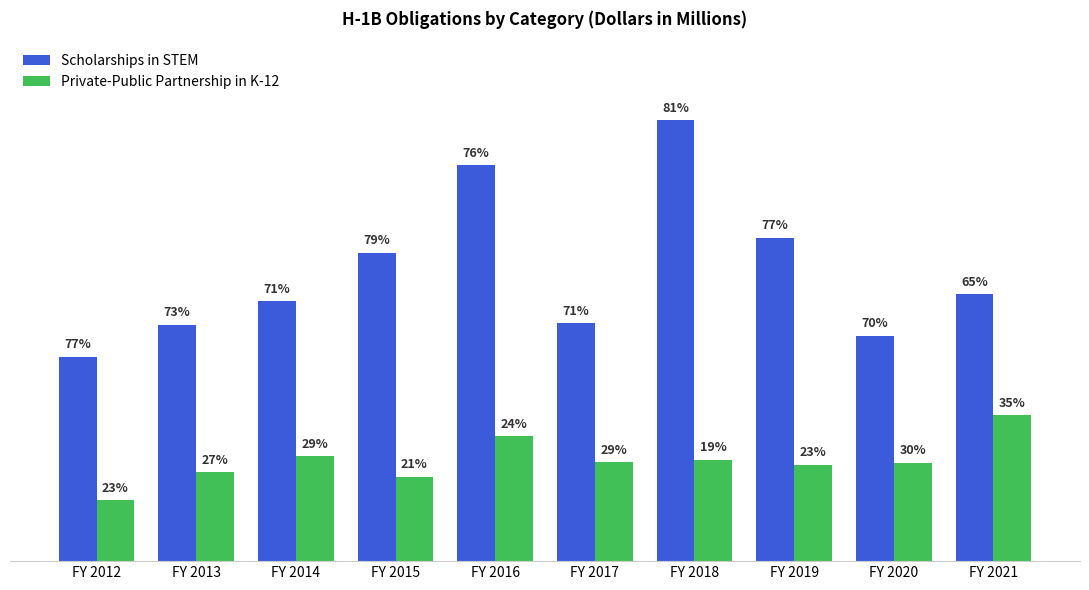

What are all the series names shown in the legend?

Scholarships in STEM, Private-Public Partnership in K-12